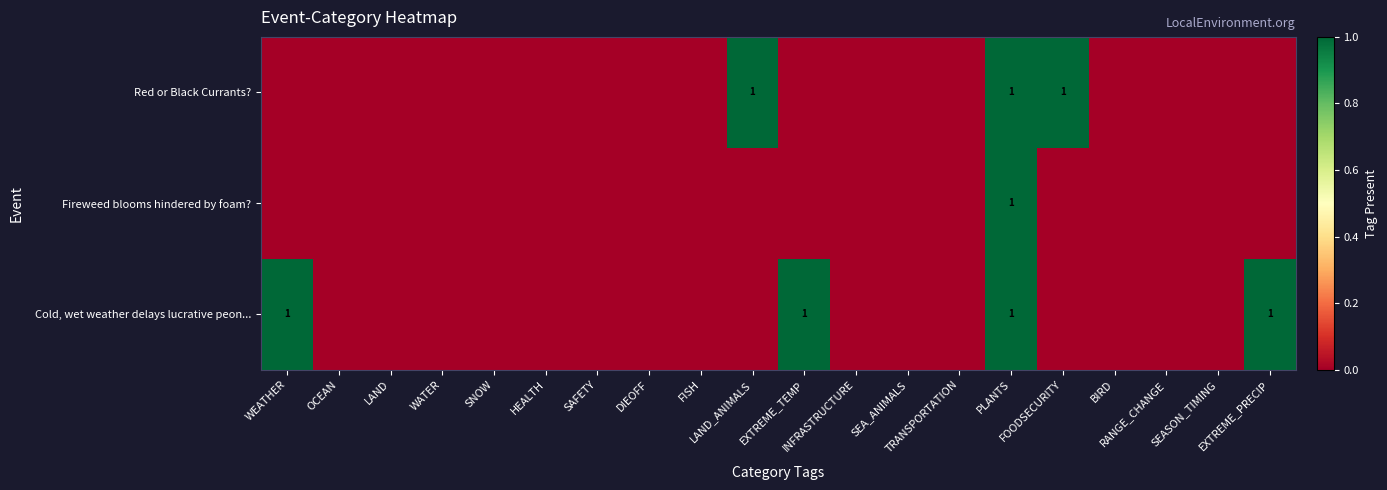

Between EXTREME_PRECIP and TRANSPORTATION, which is larger?

EXTREME_PRECIP